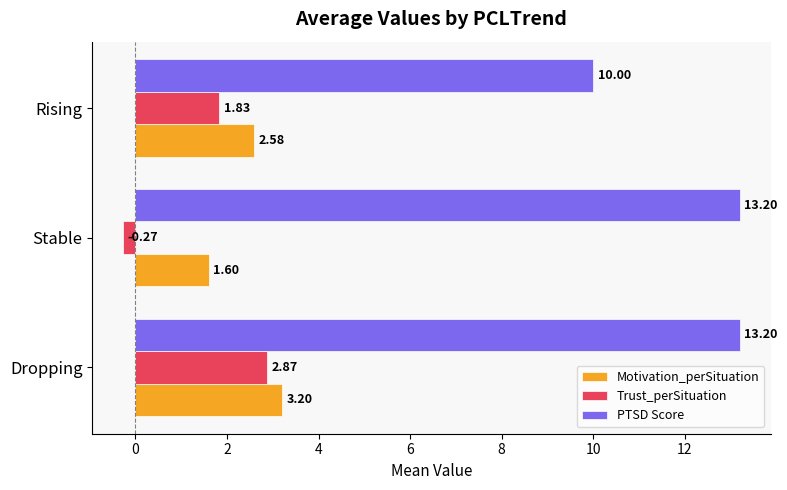

Rank the series by their maximum value, from lowest to highest.

Trust_perSituation, Motivation_perSituation, PTSD Score